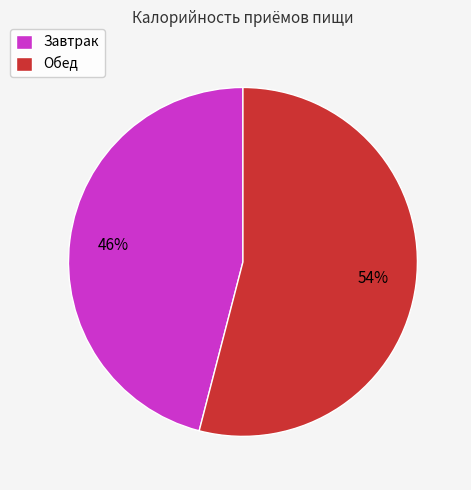

Count the number of slices in the pie.

2